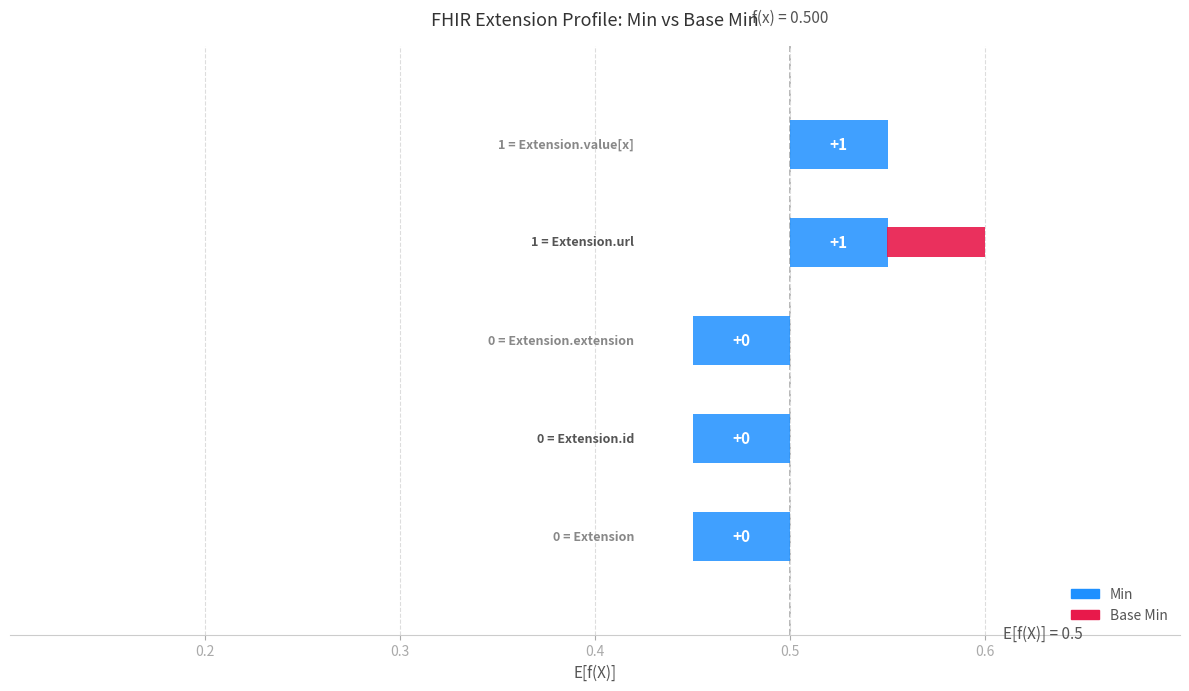

True or false: Base Min has a value of 0.0 at 0.3.

False